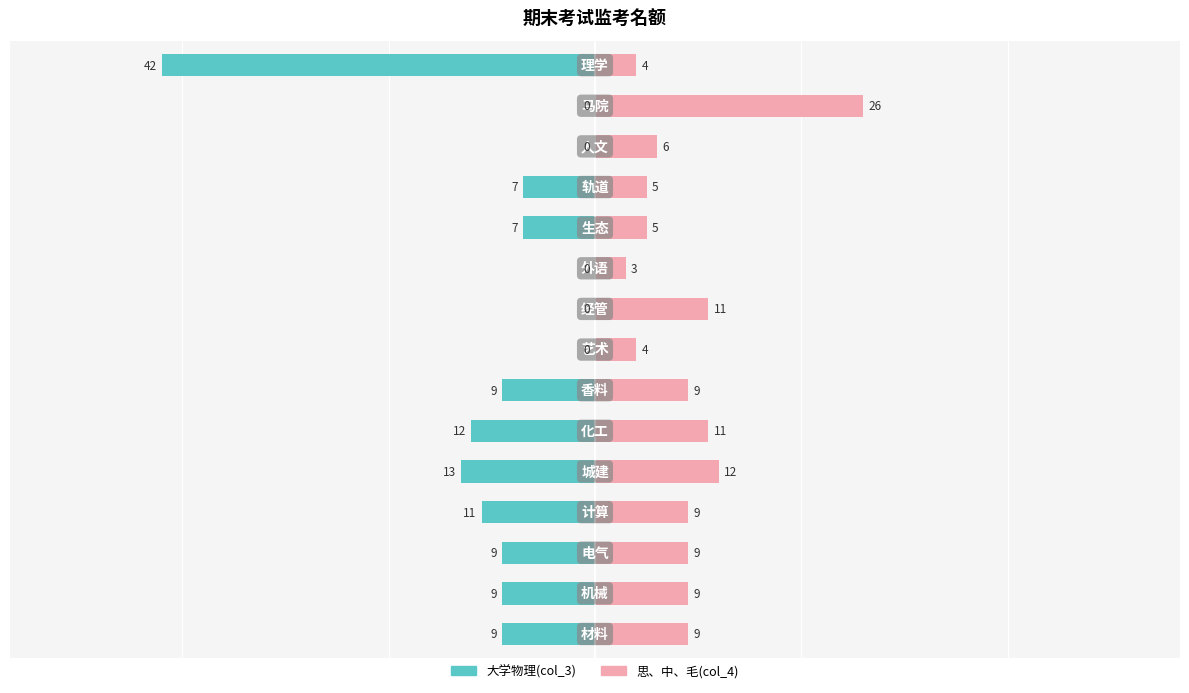

At how many categories does at least one series exceed -21?

15